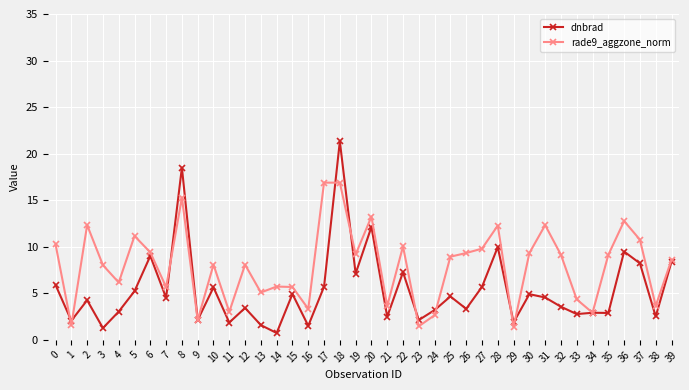

What is the difference between the rade9_aggzone_norm values at 20 and 9?

11.1